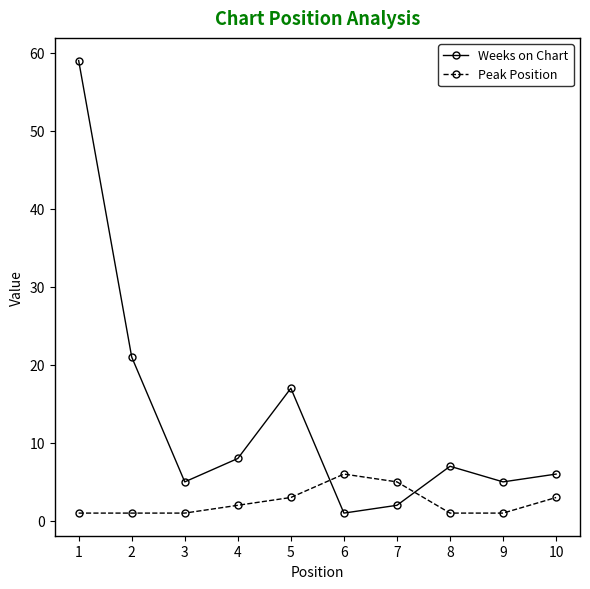

True or false: Peak Position has more than 0 points higher than both neighbors.

True